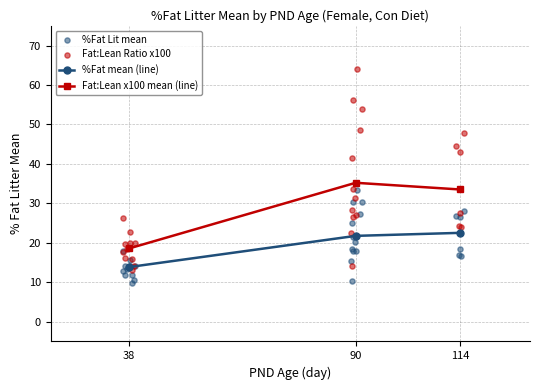

Which series has the largest total across all categories?

Fat:Lean Ratio x100